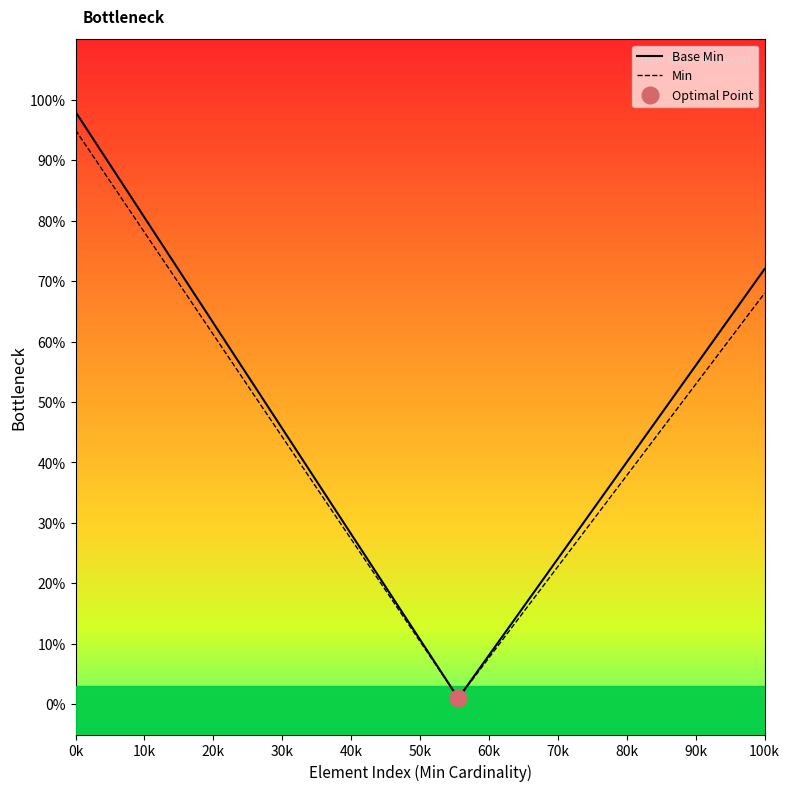

What are all the series names shown in the legend?

Base Min, Min